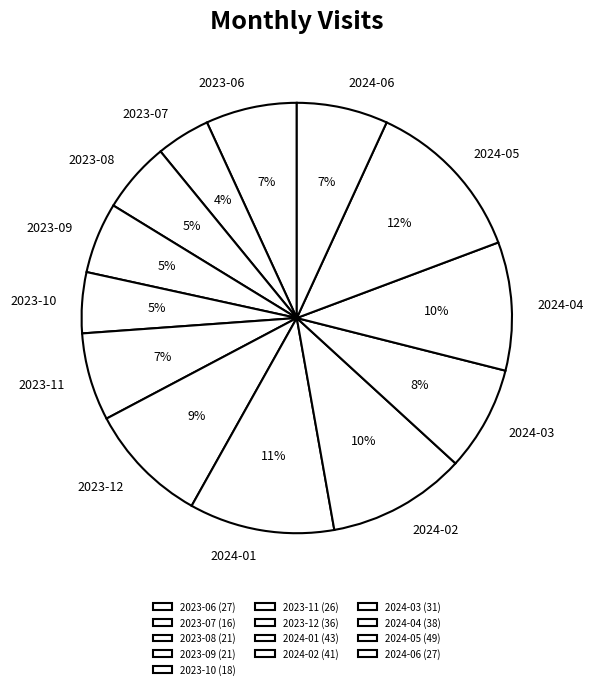

How many slices are in this pie chart?

13